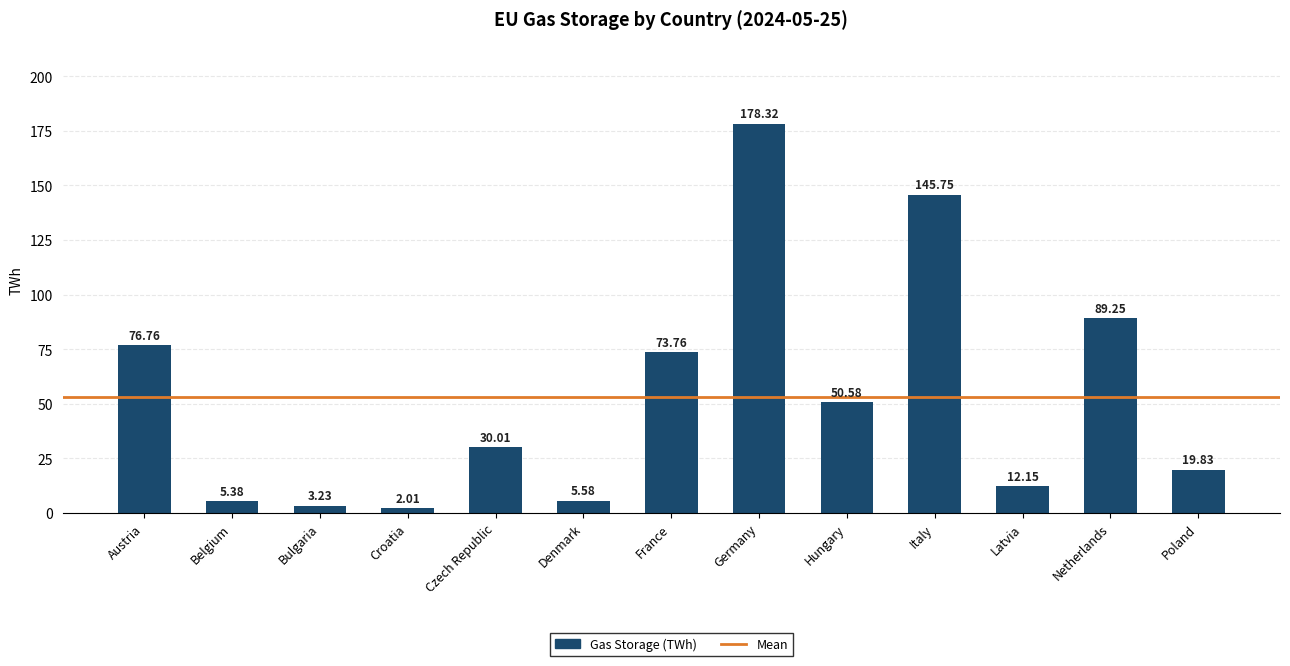

What is the label of the 9th bar from the right?

Czech Republic